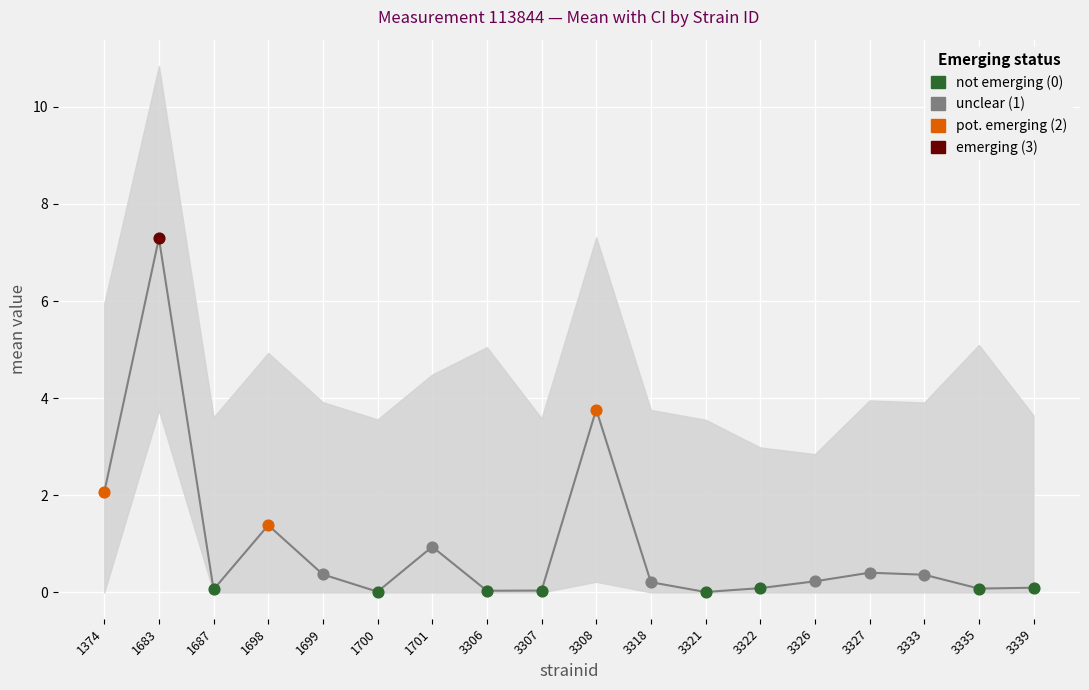

Which has a higher value, 1701 or 3326?

1701